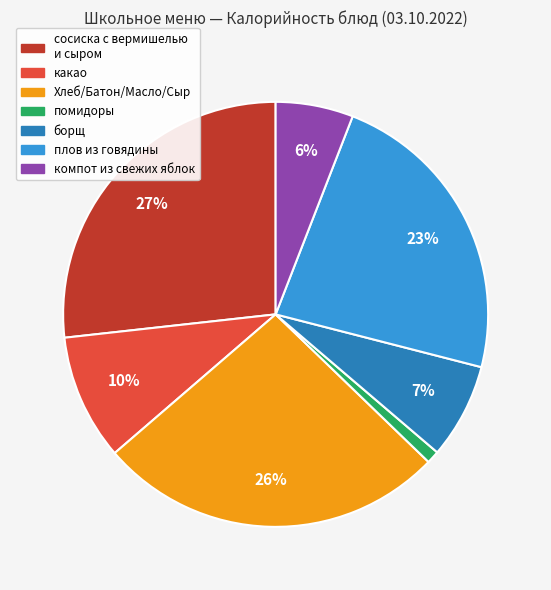

Is there any slice that represents more than half of the pie?

No